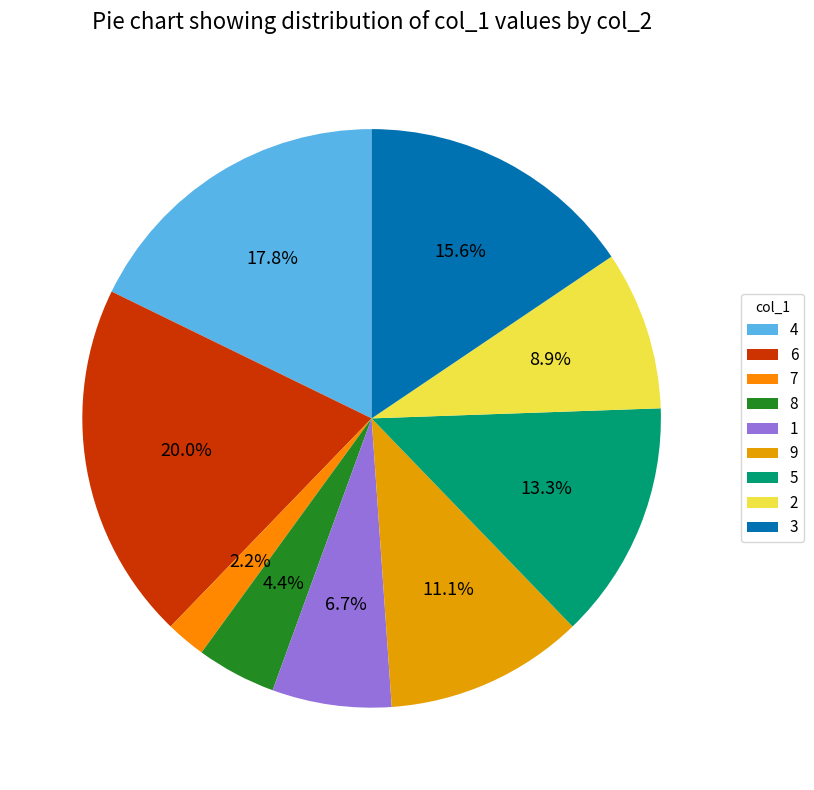

To the nearest percent, what is the difference between the largest and smallest slice percentages?

18%